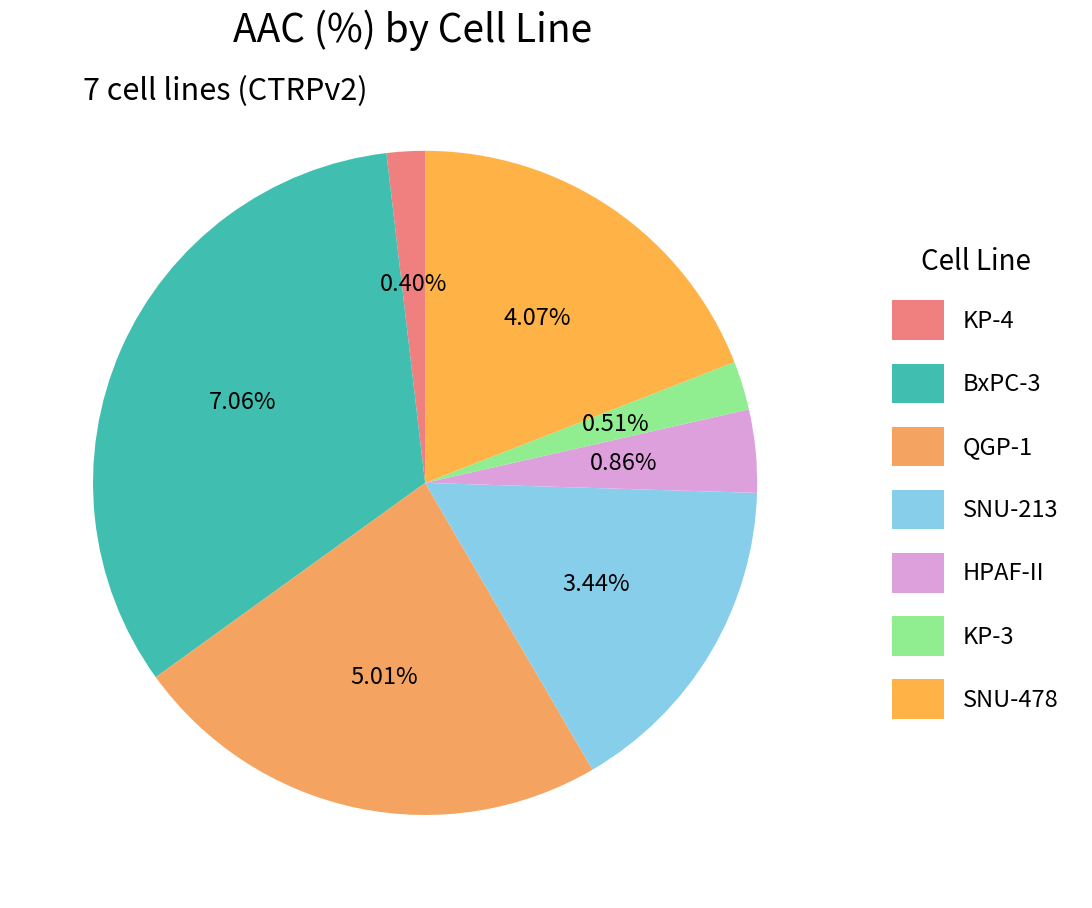

What percentage is the QGP-1 slice, to the nearest percent?

23%